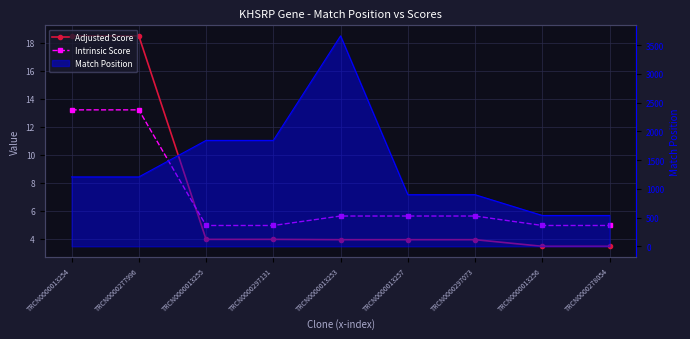

What is the spread (max minus min) of values at TRCN0000278054?

1.5